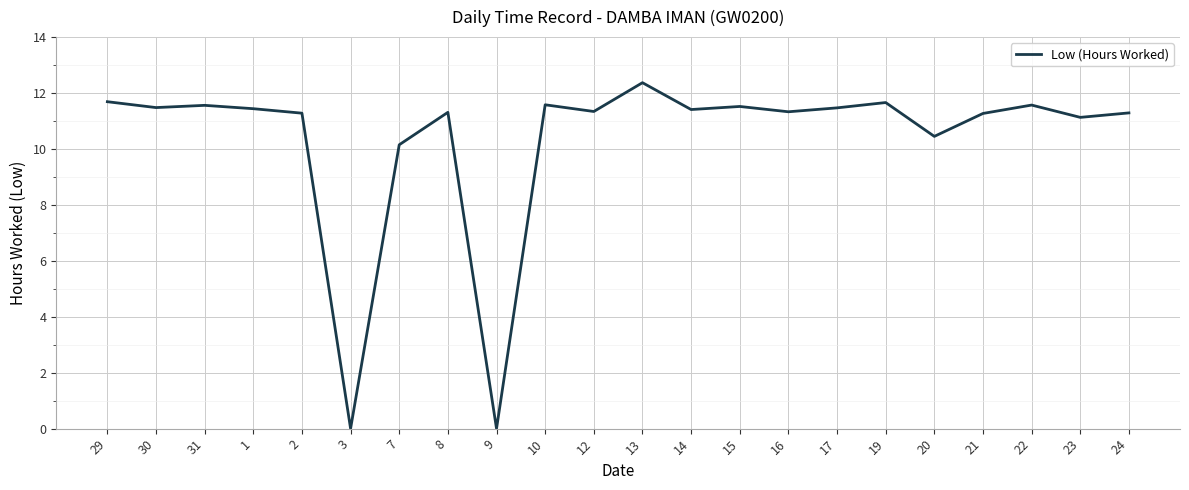

The value at 23 is 15.2. True or false?

False